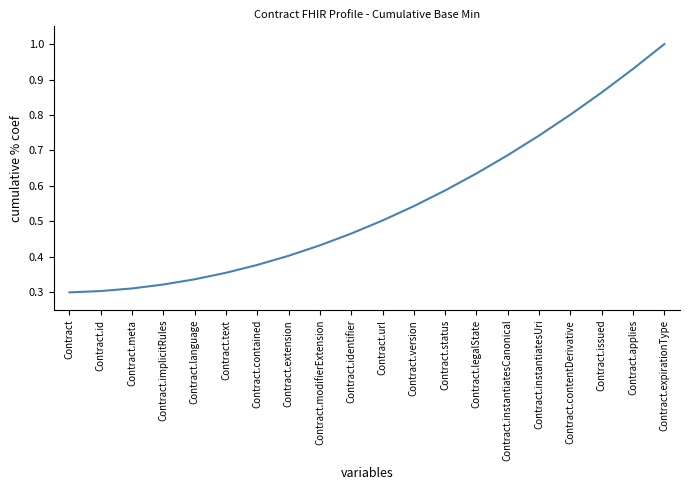

True or false: the data shows 0.8 at Contract.version.

False